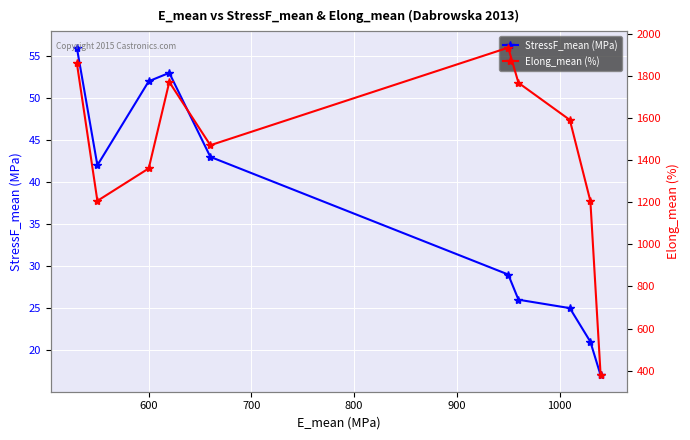

How many interior local peaks does the StressF_mean (MPa) series have?

1